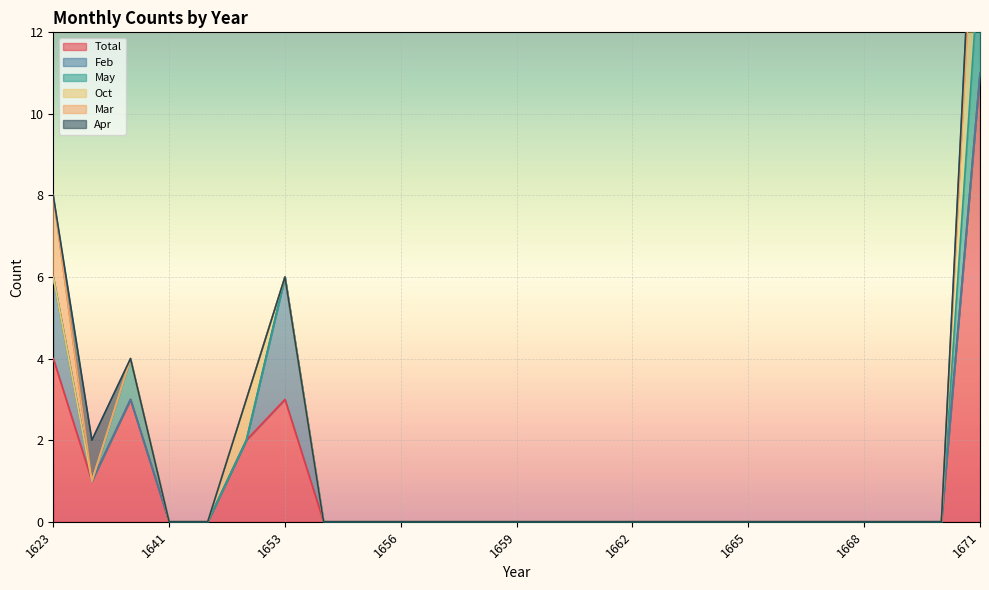

What are all the series names shown in the legend?

Total, Feb, May, Oct, Mar, Apr